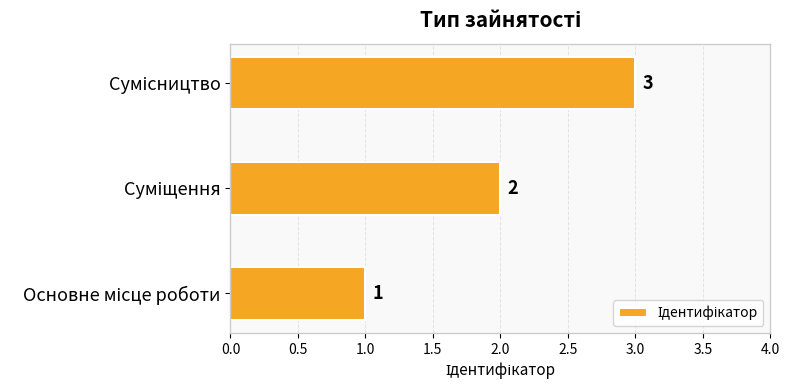

What is the sum of all values?

6